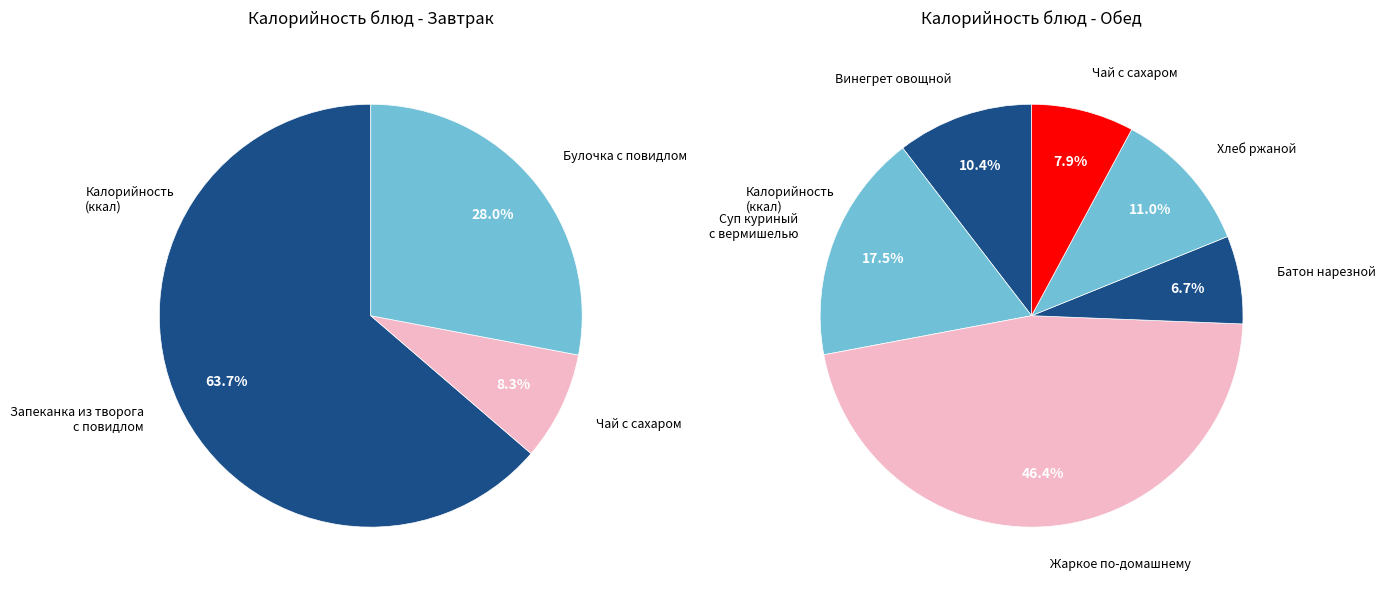

Is it true that Суп куриный с вермишелью is 21% of the pie?

False